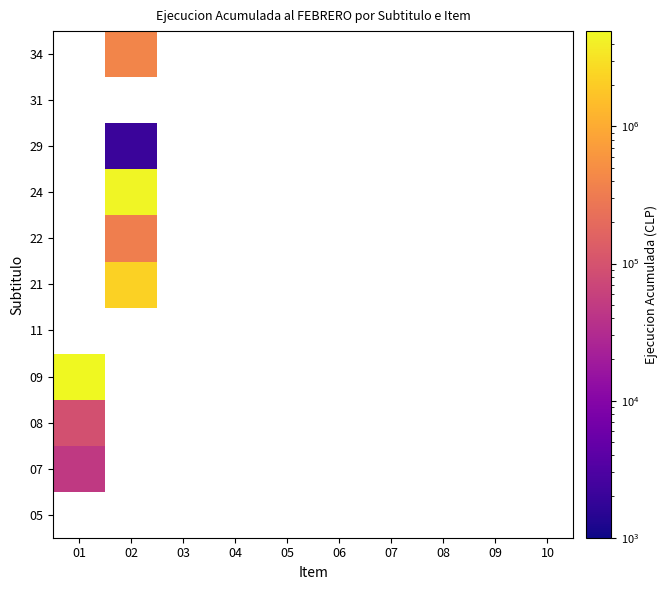

What is the minimum value for 09?

4961067.0